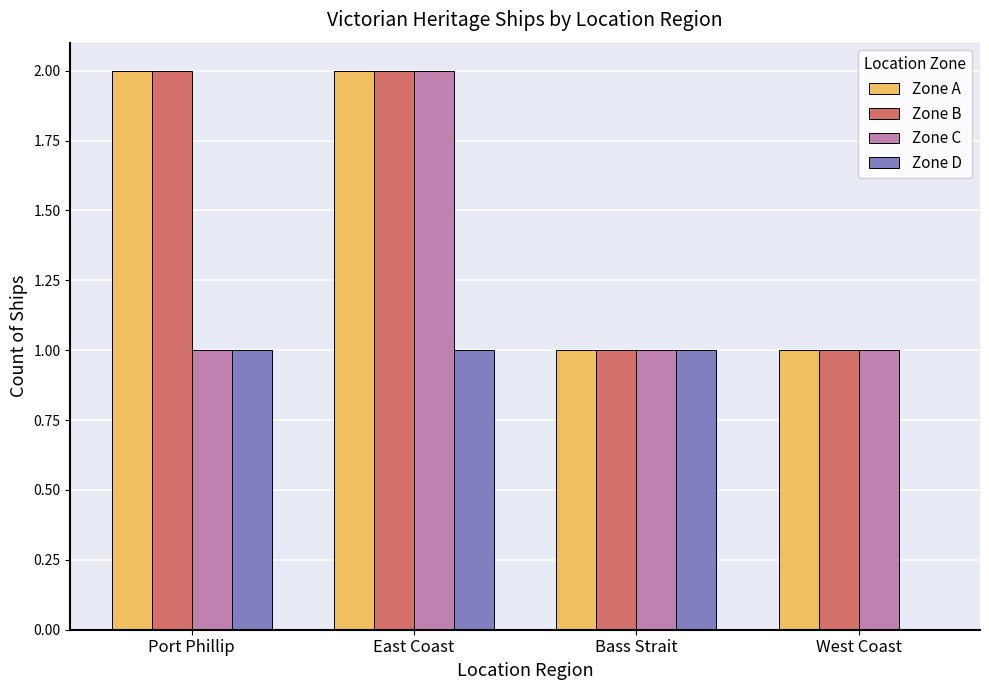

At which category is the sum across all series the highest?

East Coast